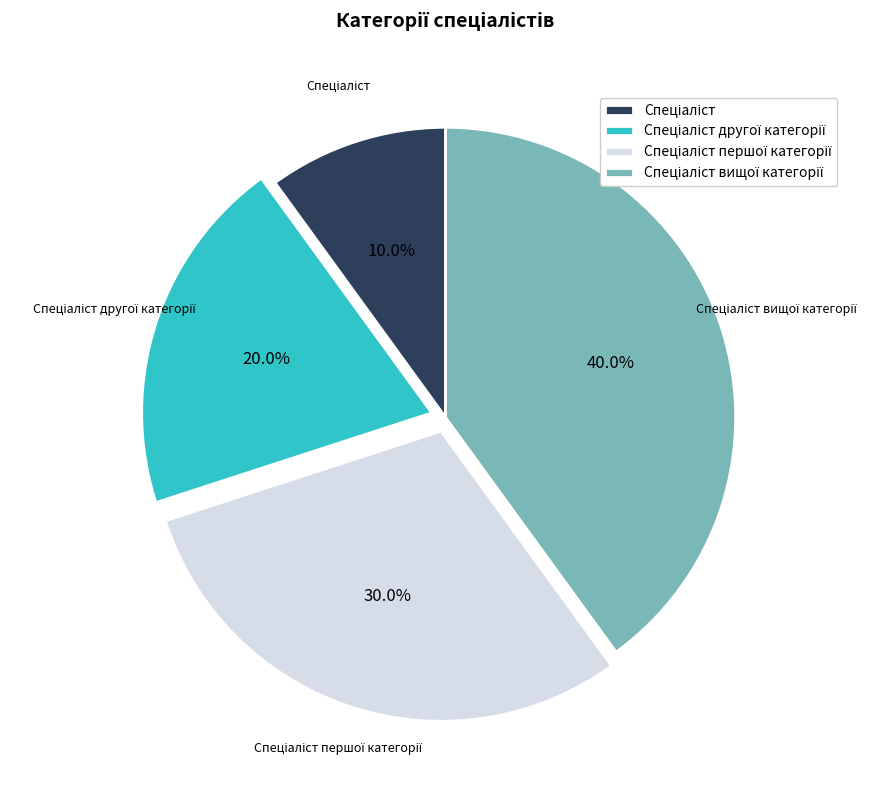

Is there a majority slice in this chart?

No